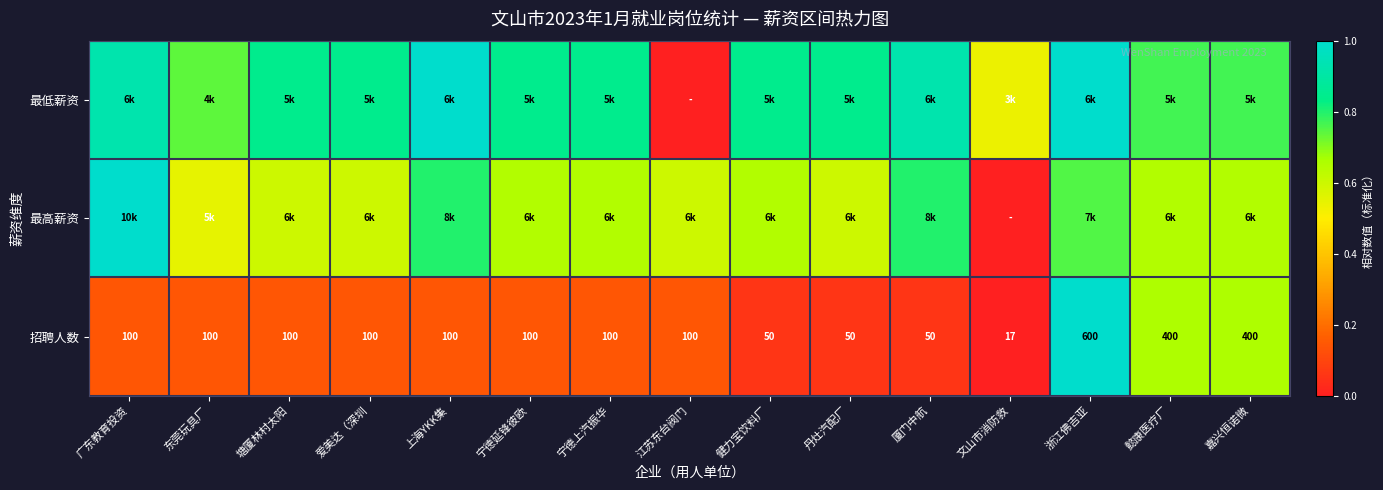

The value of 最高薪资 at 懿康医疗厂 is 0.7. True or false?

True